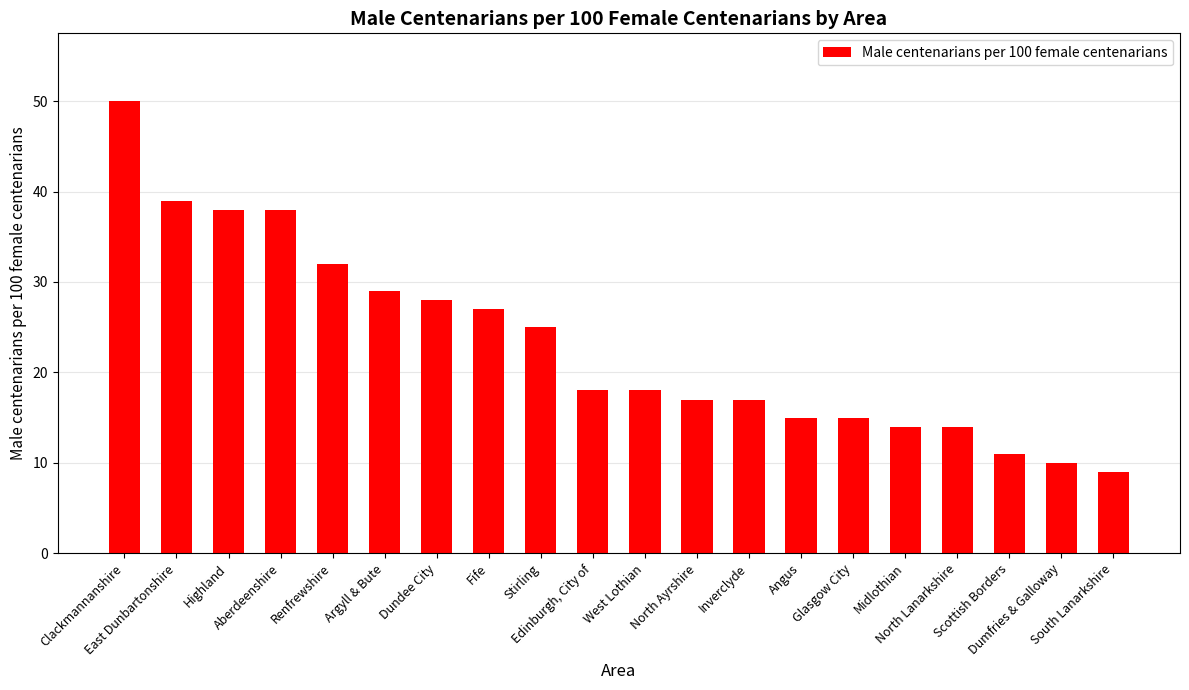

What is the change in value from Dundee City to Glasgow City?

-13